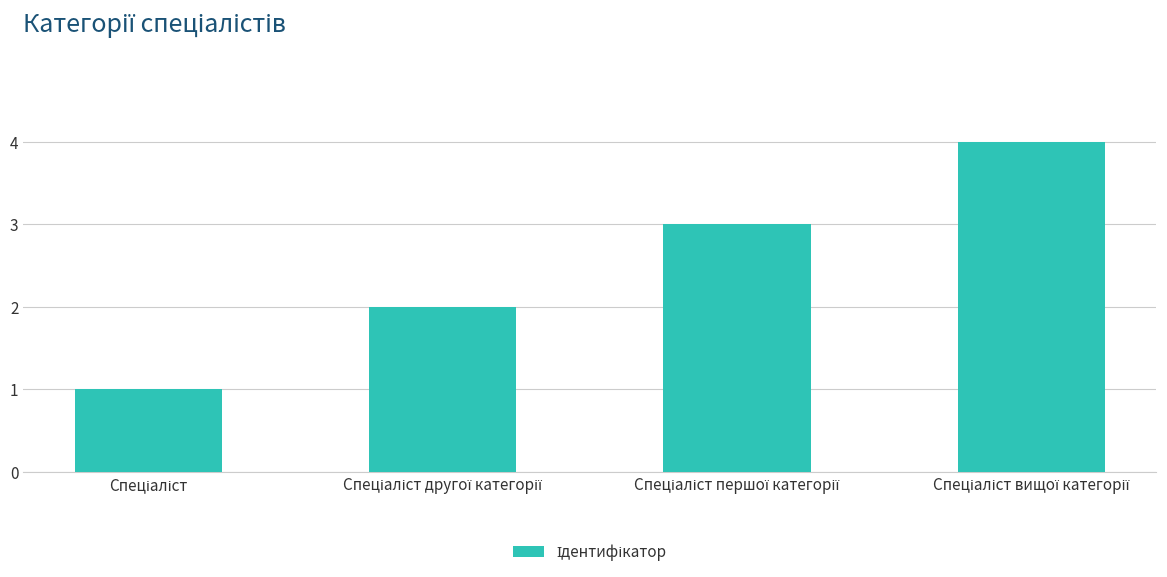

What is the maximum value shown in the chart?

4